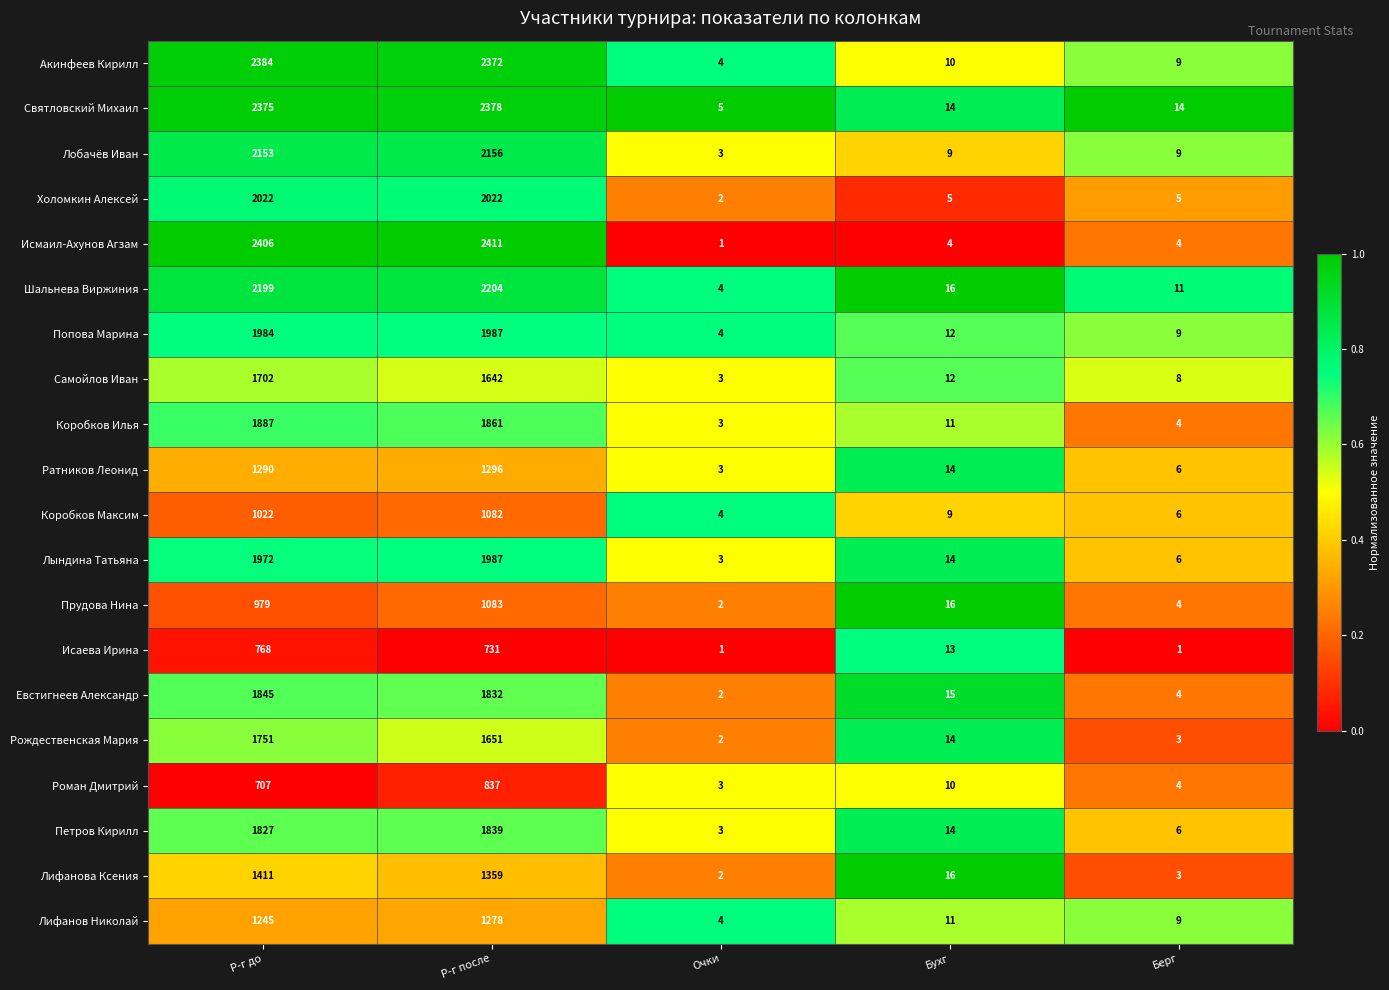

List the labels in order of Коробков Максим value, smallest first.

Очки, Берг, Бухг, Р-г до, Р-г после